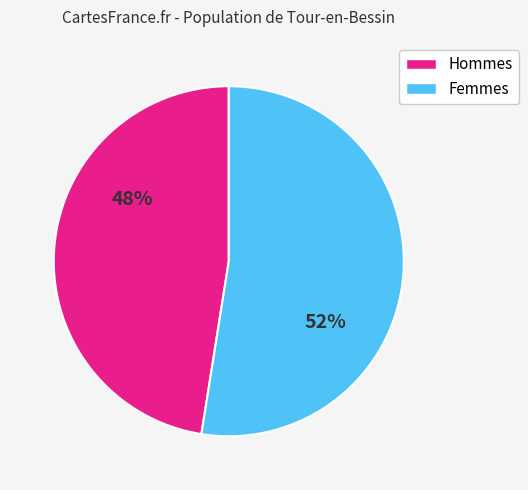

Is there any slice that represents more than half of the pie?

Yes